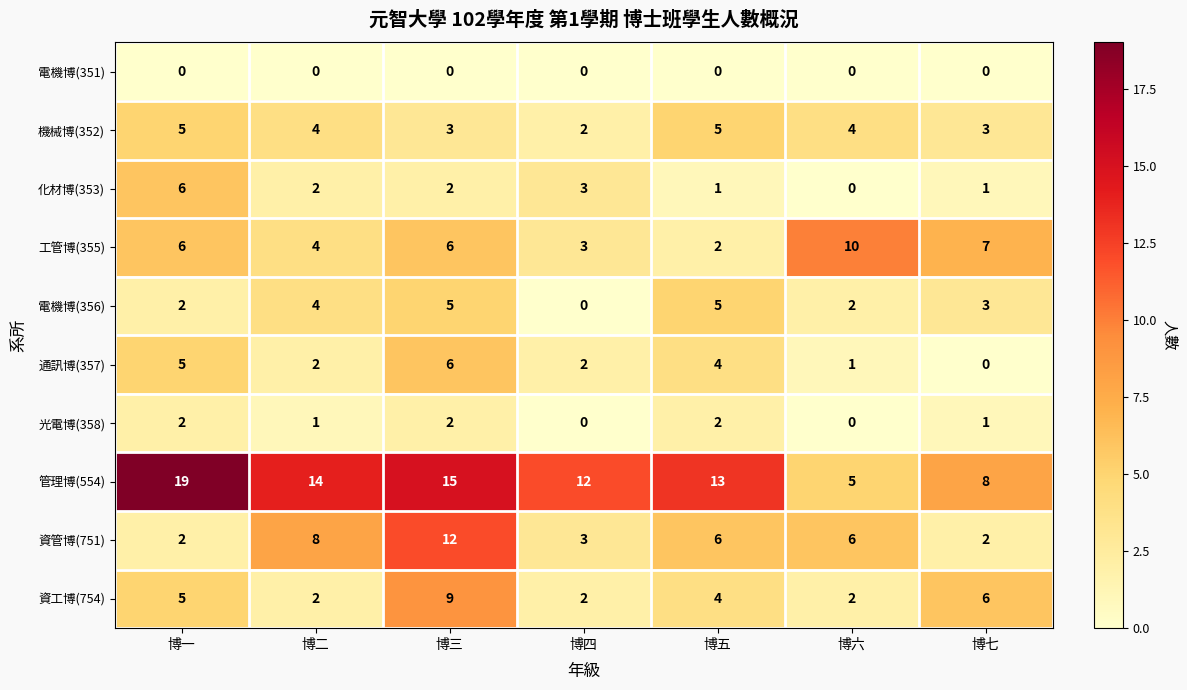

Which series has the largest range (max minus min)?

管理博(554)